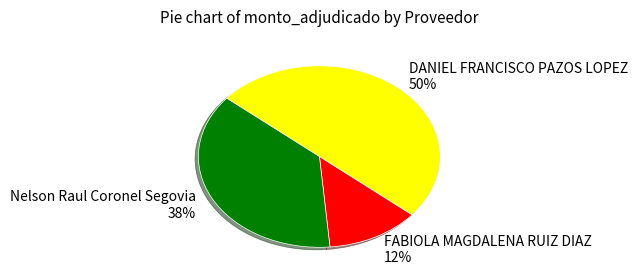

How many slices are in this pie chart?

3